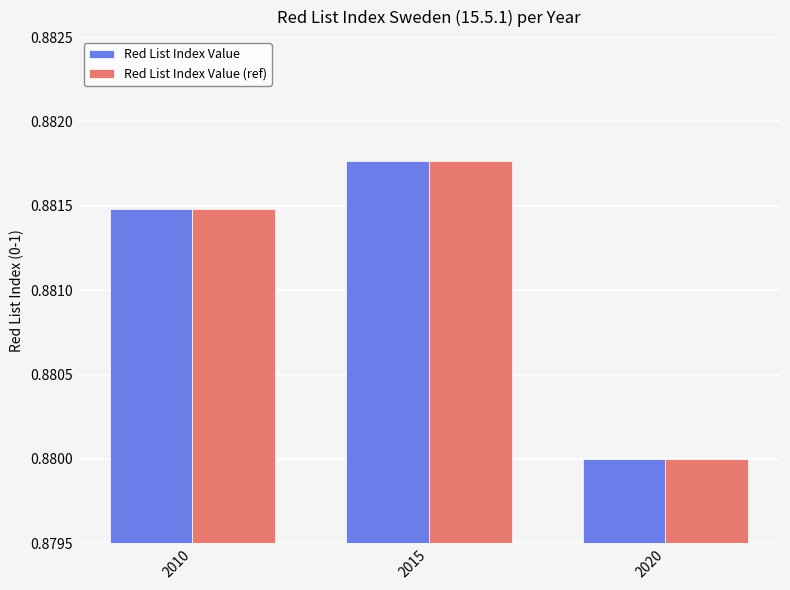

Rank the categories by Red List Index Value (ref) value from lowest to highest.

2020, 2010, 2015